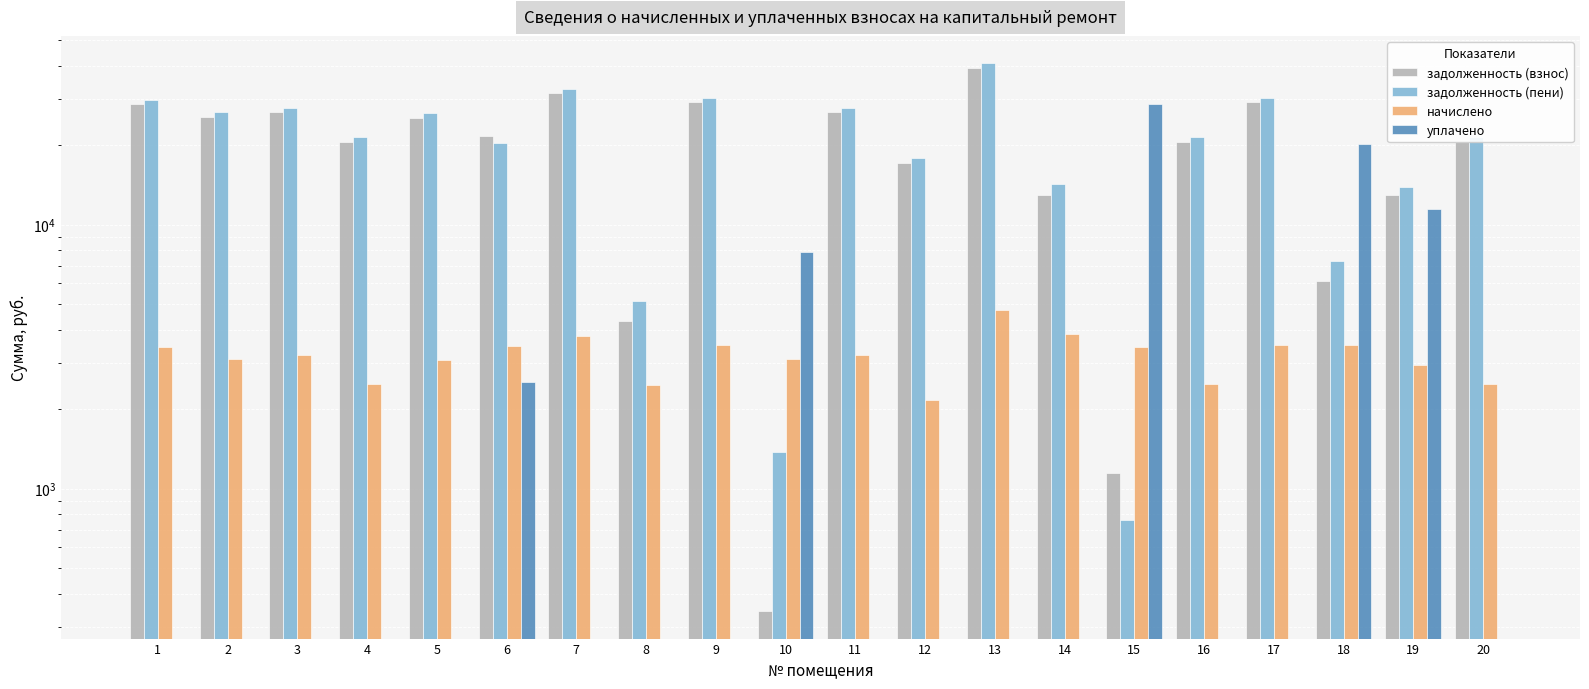

Is it true that задолженность (пени) equals 8721.5 at 9?

False